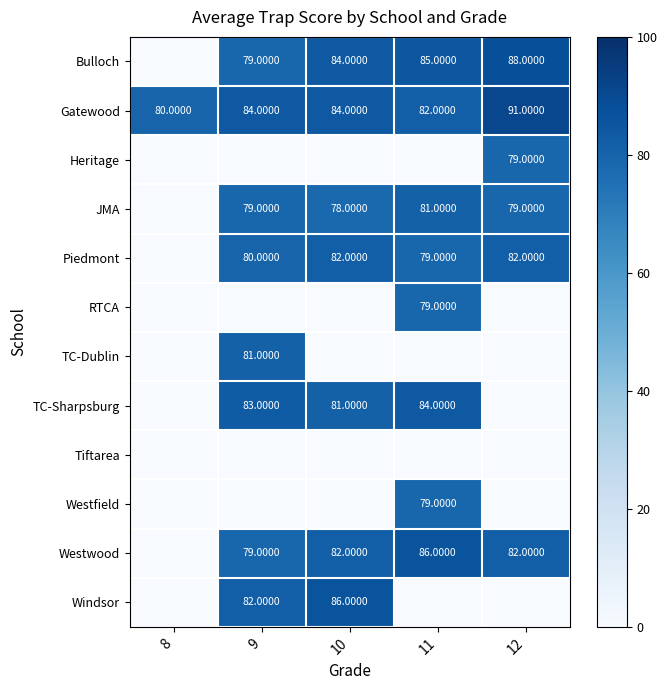

What is the sum of the Bulloch values at 10 and 11?

169